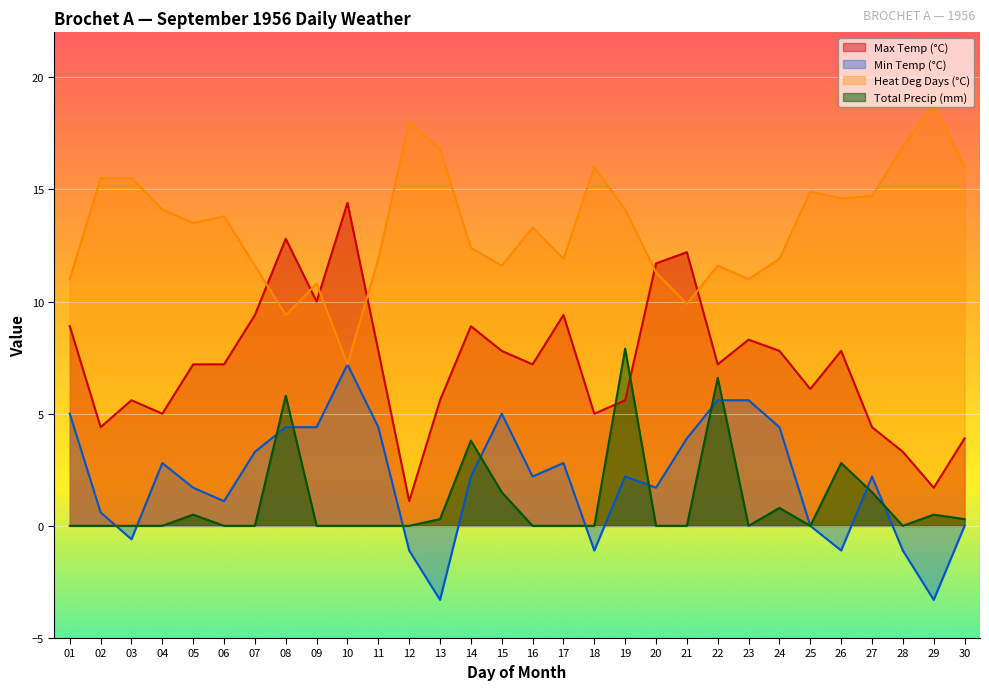

Reading right to left, list all the values displayed in this chart.

Max Temp (°C): 3.9	1.7	3.3	4.4	7.8	6.1	7.8	8.3	7.2	12.2	11.7	5.6	5.0	9.4	7.2	7.8	8.9	5.6	1.1	7.8	14.4	10.0	12.8	9.4	7.2	7.2	5.0	5.6	4.4	8.9
Min Temp (°C): 0.0	-3.3	-1.1	2.2	-1.1	0.0	4.4	5.6	5.6	3.9	1.7	2.2	-1.1	2.8	2.2	5.0	2.2	-3.3	-1.1	4.4	7.2	4.4	4.4	3.3	1.1	1.7	2.8	-0.6	0.6	5.0
Heat Deg Days (°C): 16.0	18.8	16.9	14.7	14.6	14.9	11.9	11.0	11.6	9.9	11.3	14.1	16.0	11.9	13.3	11.6	12.4	16.8	18.0	11.9	7.2	10.8	9.4	11.6	13.8	13.5	14.1	15.5	15.5	11.0
Total Precip (mm): 0.3	0.5	0.0	1.5	2.8	0.0	0.8	0.0	6.6	0.0	0.0	7.9	0.0	0.0	0.0	1.5	3.8	0.3	0.0	0.0	0.0	0.0	5.8	0.0	0.0	0.5	0.0	0.0	0.0	0.0